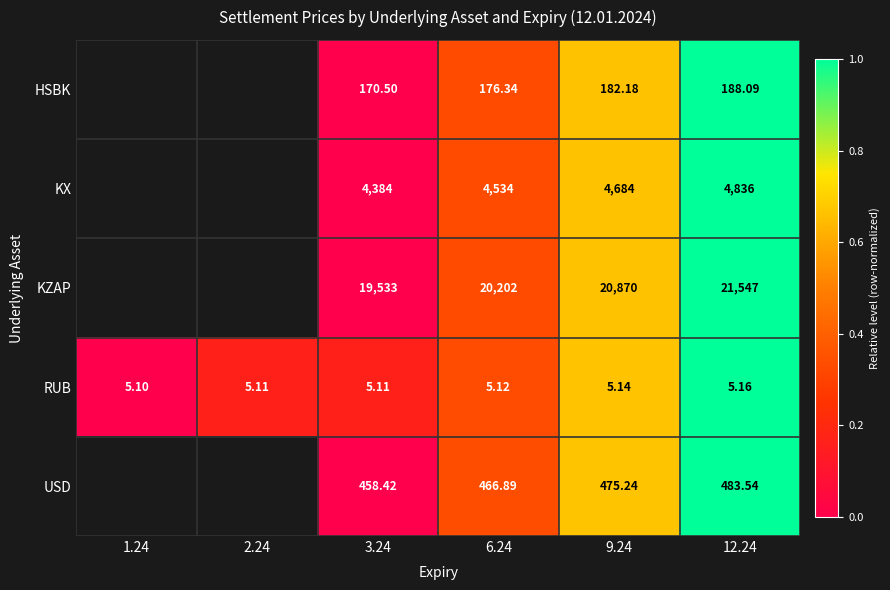

Rank the series at 3.24 from lowest to highest value.

RUB, HSBK, USD, KX, KZAP